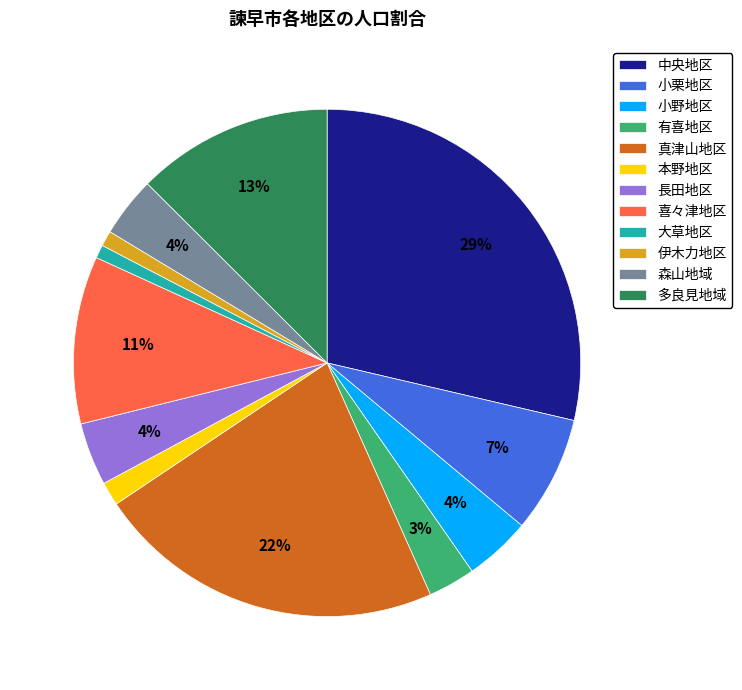

To the nearest percent, what portion does 伊木力地区 represent?

1%